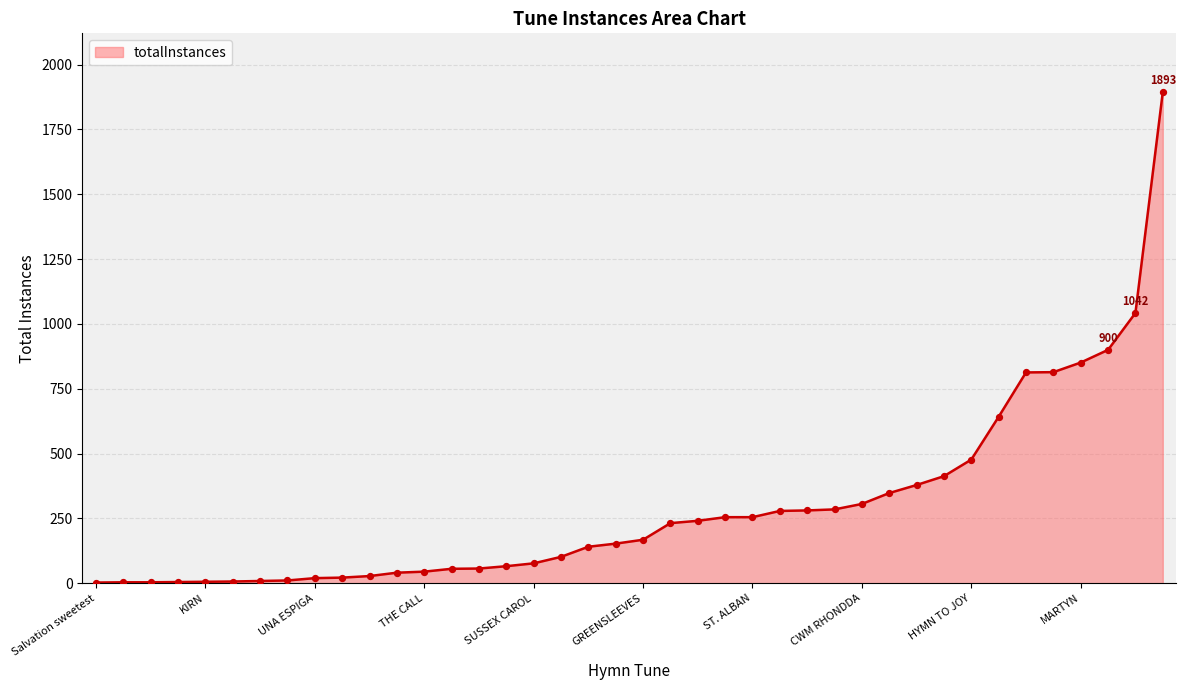

What is the difference between the maximum and minimum values?

1890